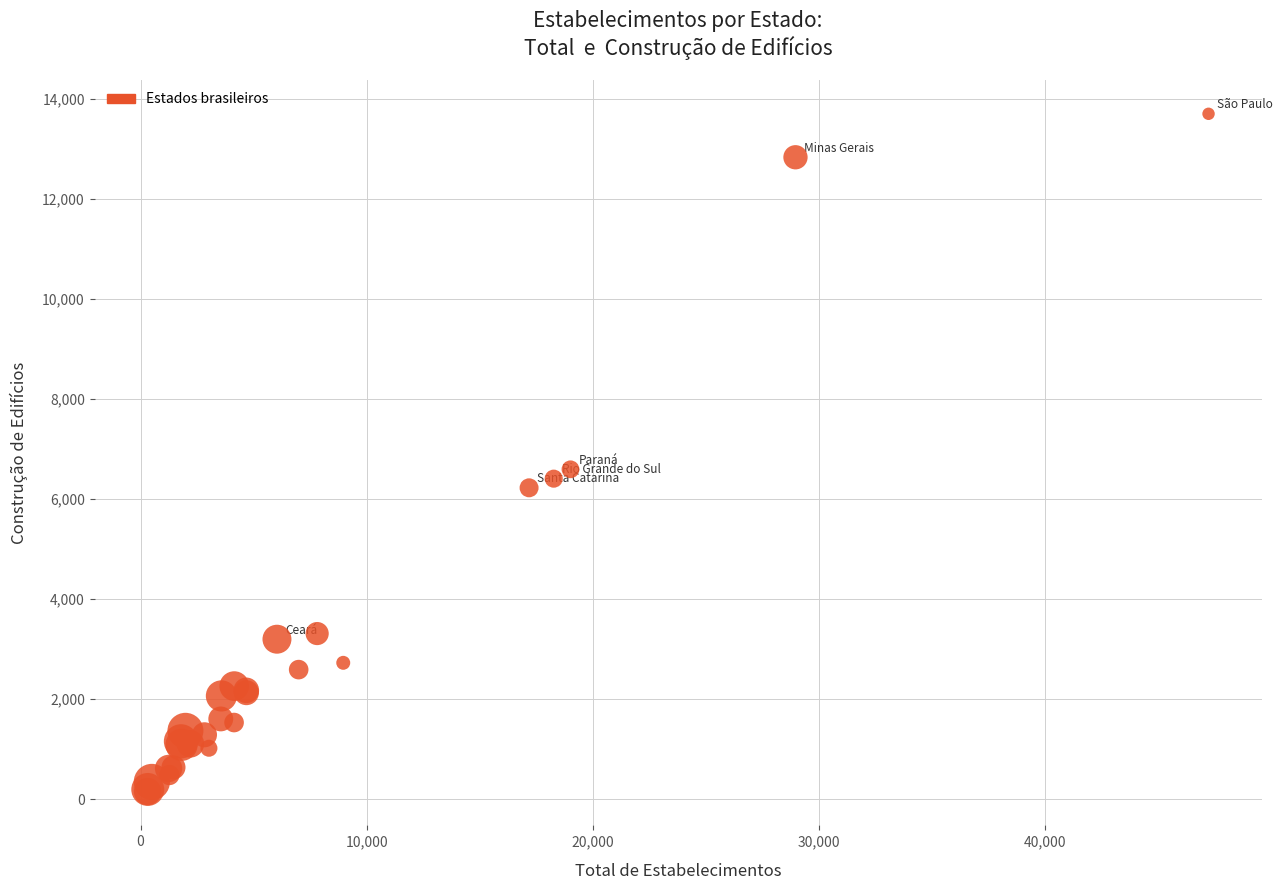

What Y value in the scatter plot is closest to 6931?

6598